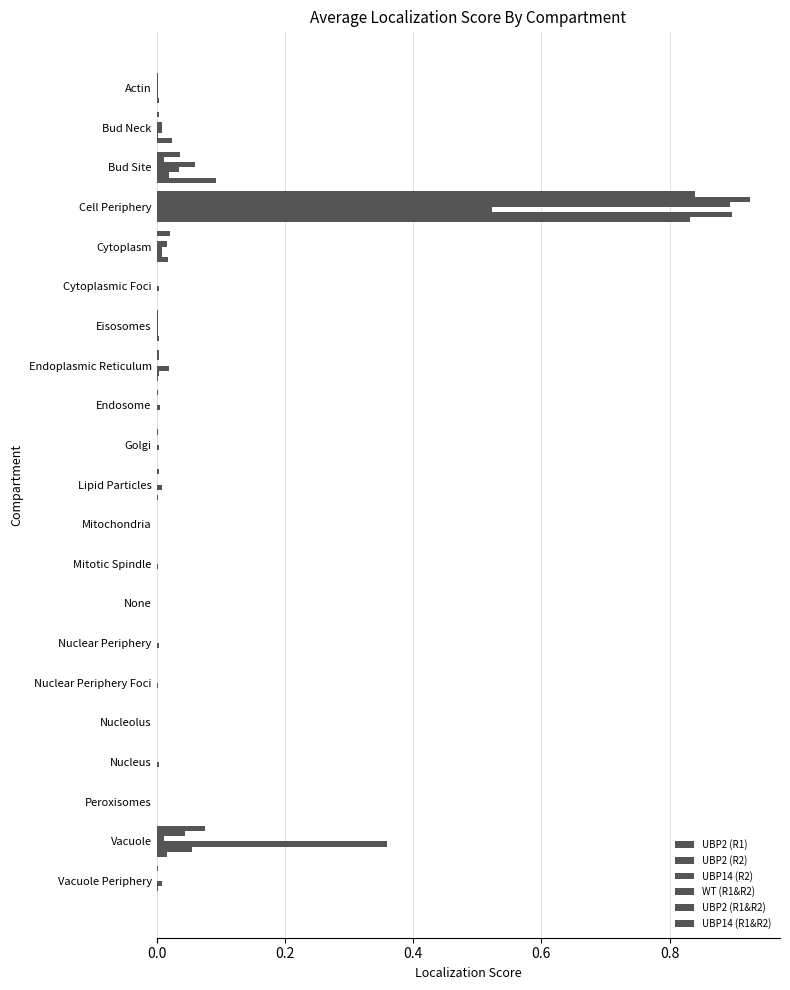

Count the number of categories in the chart.

21